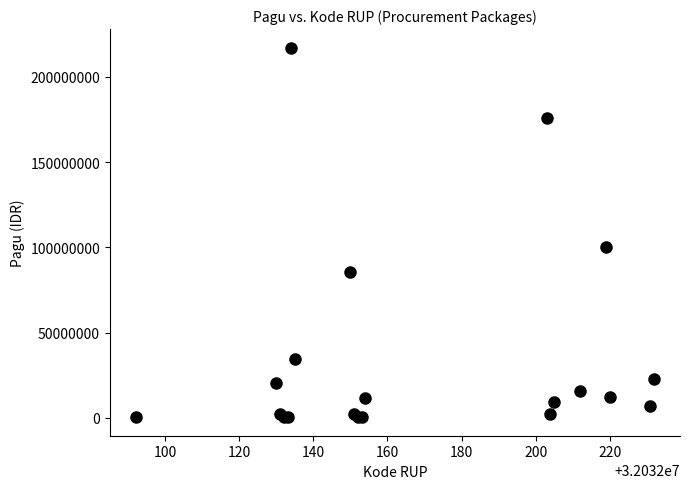

What Y value in the scatter plot is closest to 108800000?

99958000